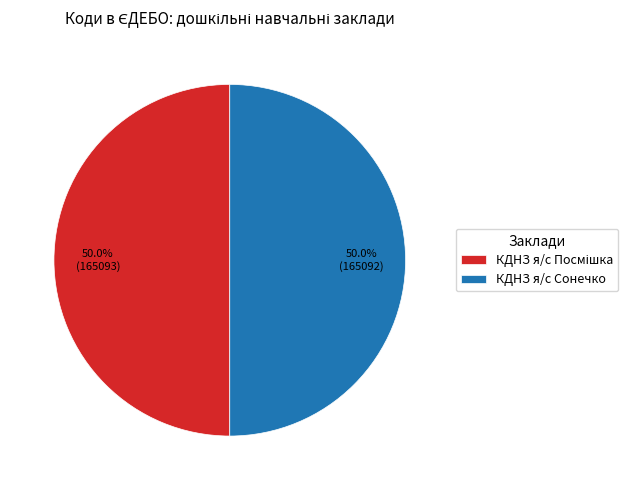

What is the total percentage of КДНЗ я/с Сонечко and КДНЗ я/с Посмішка?

100.0%